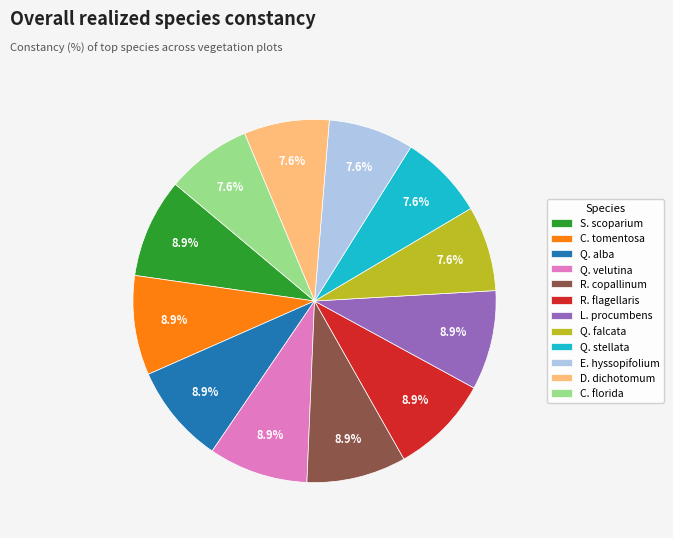

Is there any slice that represents more than half of the pie?

No